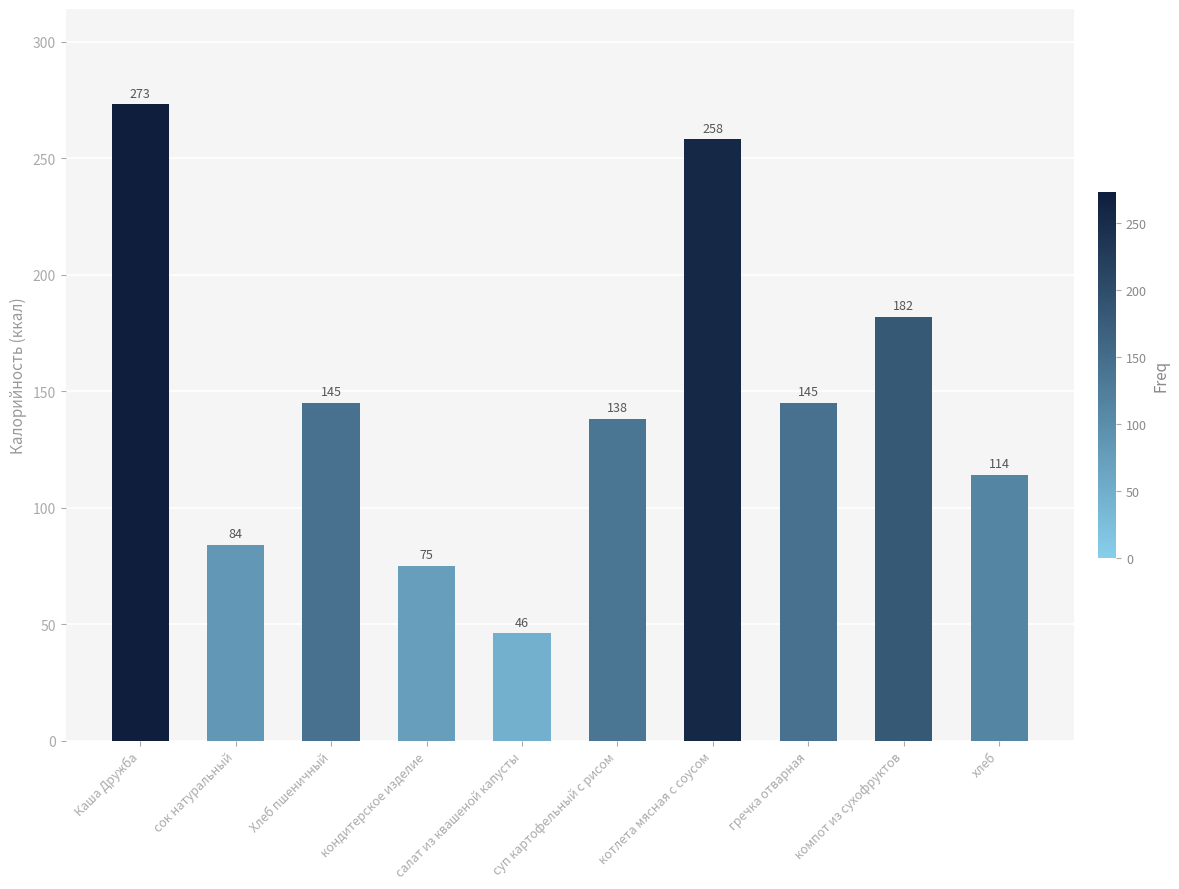

Reading left to right, what are all the values shown in this chart?

Каша Дружба=273	сок натуральный=84	Хлеб пшеничный=145	кондитерское изделие=75	салат из квашеной капусты=46	суп картофельный с рисом=138	котлета мясная с соусом=258	гречка отварная=145	компот из сухофруктов=182	хлеб=114